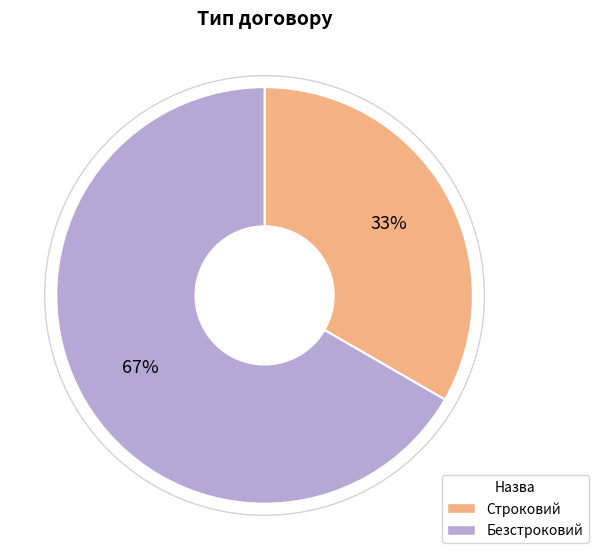

To the nearest percent, what is the average slice percentage?

50%